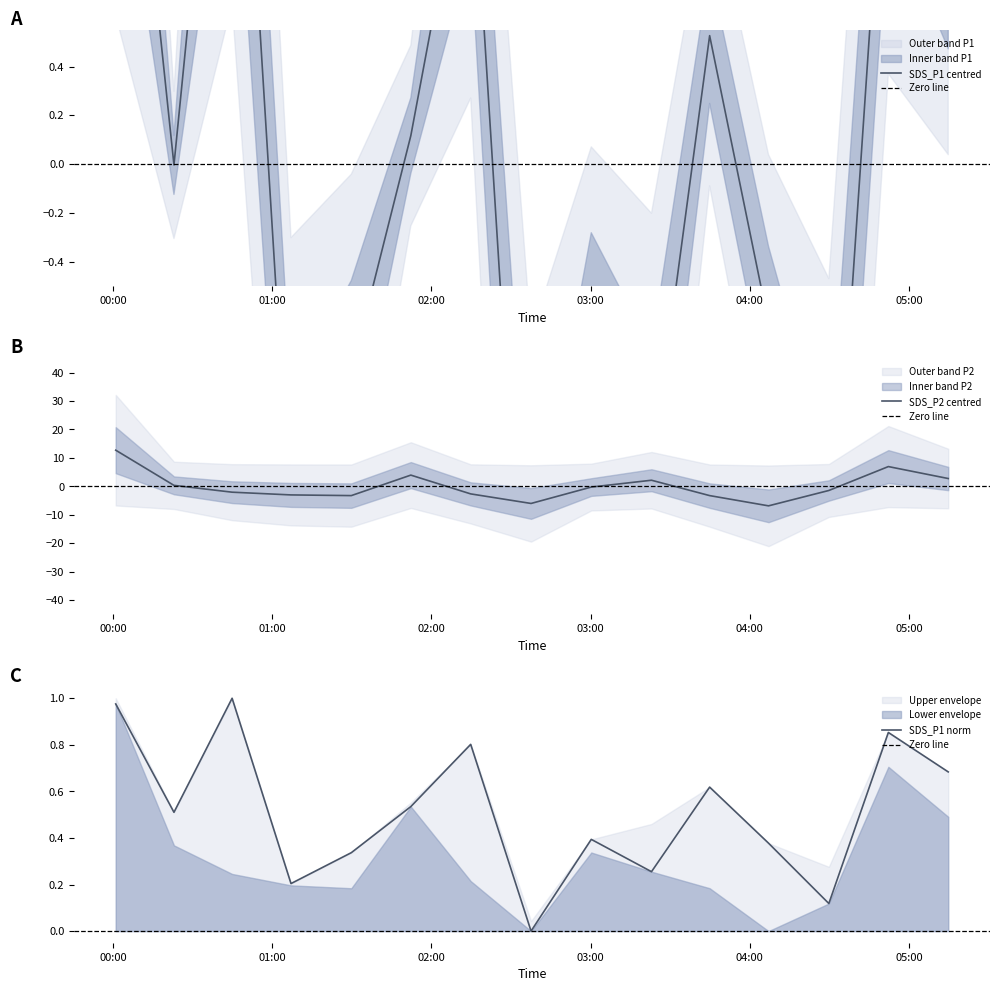

At how many categories does at least one series exceed -3?

15